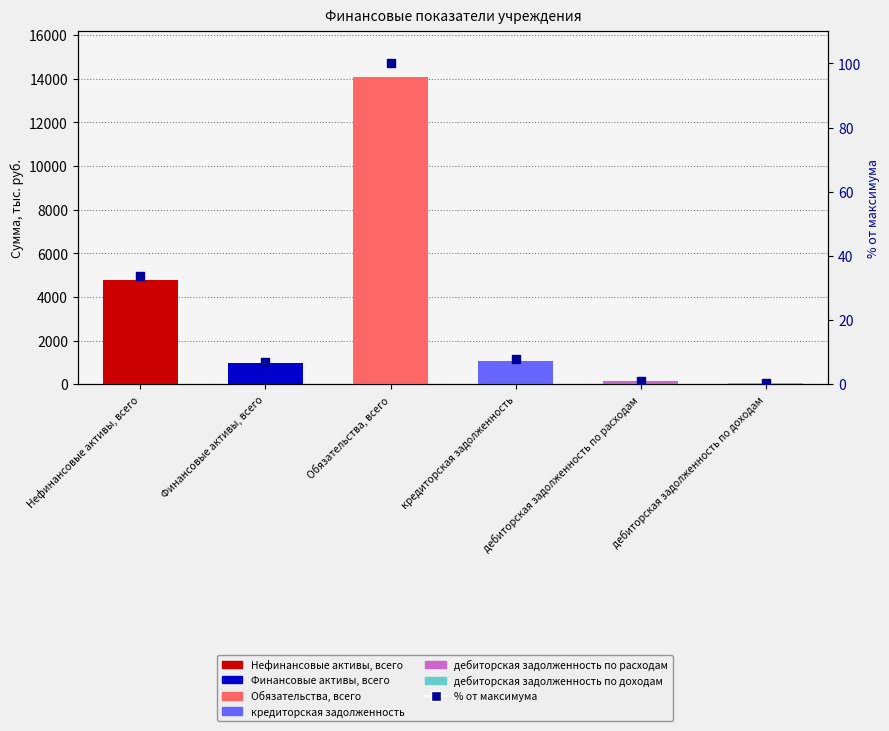

Which has a higher value, дебиторская задолженность по доходам or Финансовые активы, всего?

Финансовые активы, всего